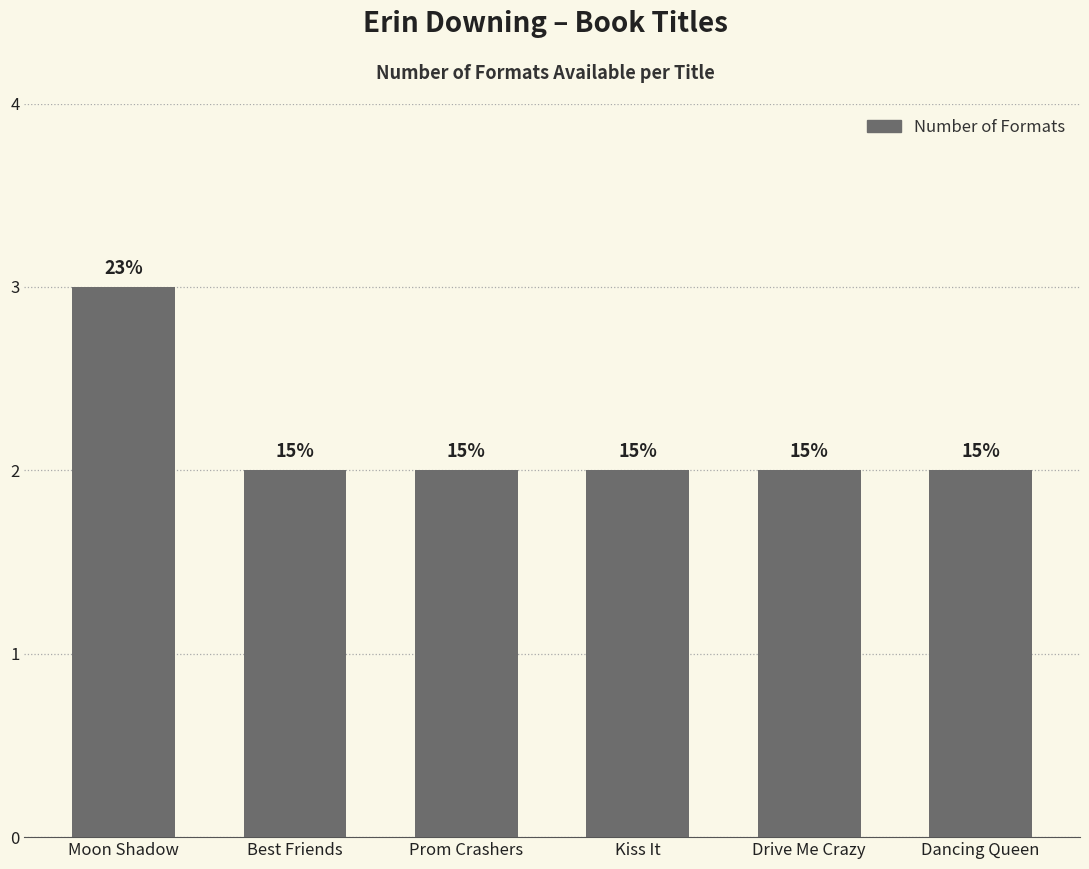

What is the difference between the maximum and minimum values?

1